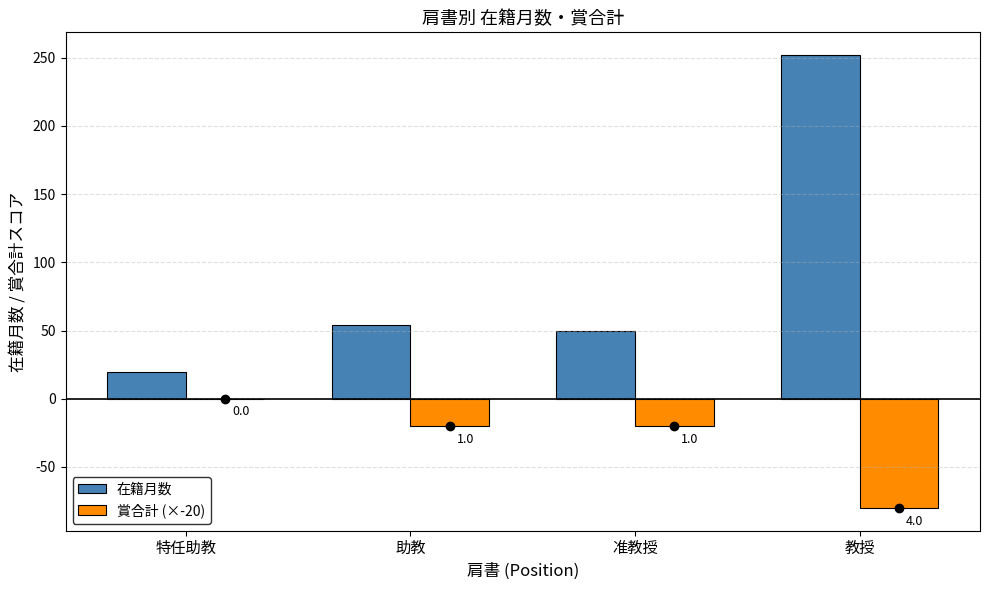

Which series has the largest range (max minus min)?

在籍月数